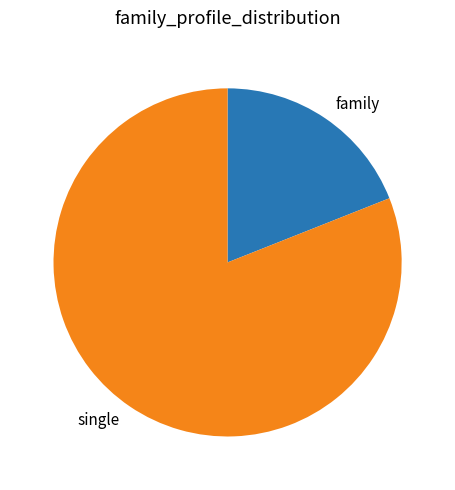

Between family and single, which is larger?

single